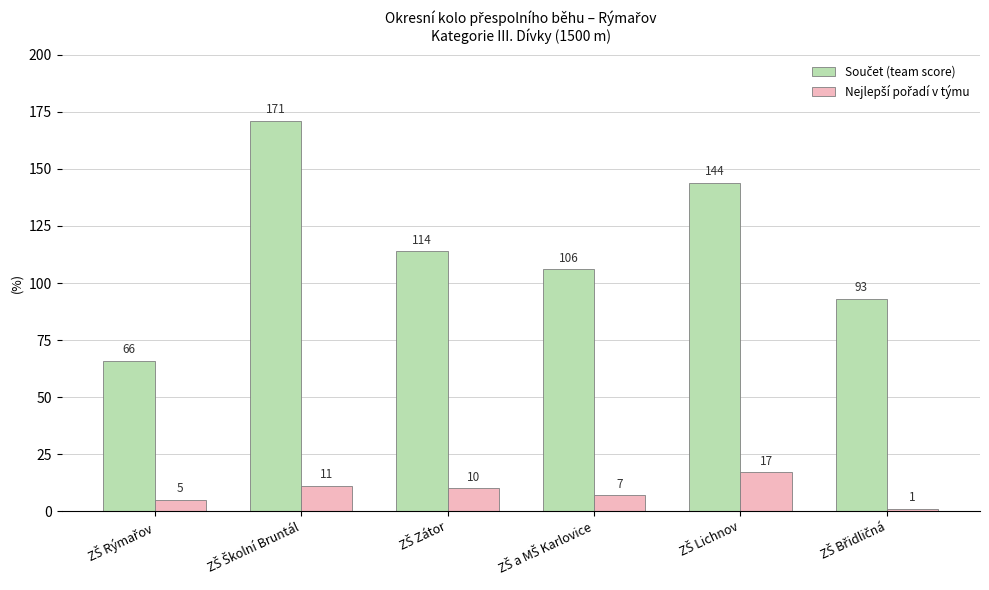

What is the greatest value displayed?

171